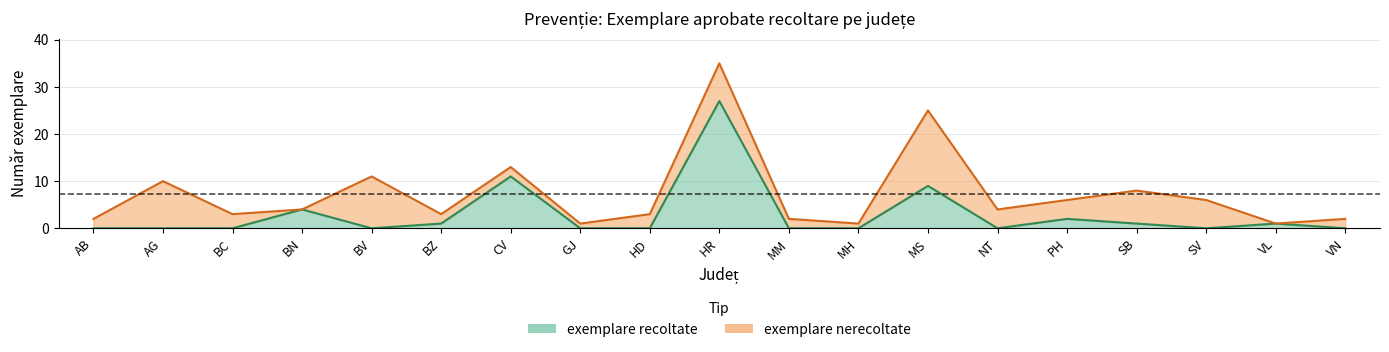

What is the difference between the maximum and second lowest values?

27